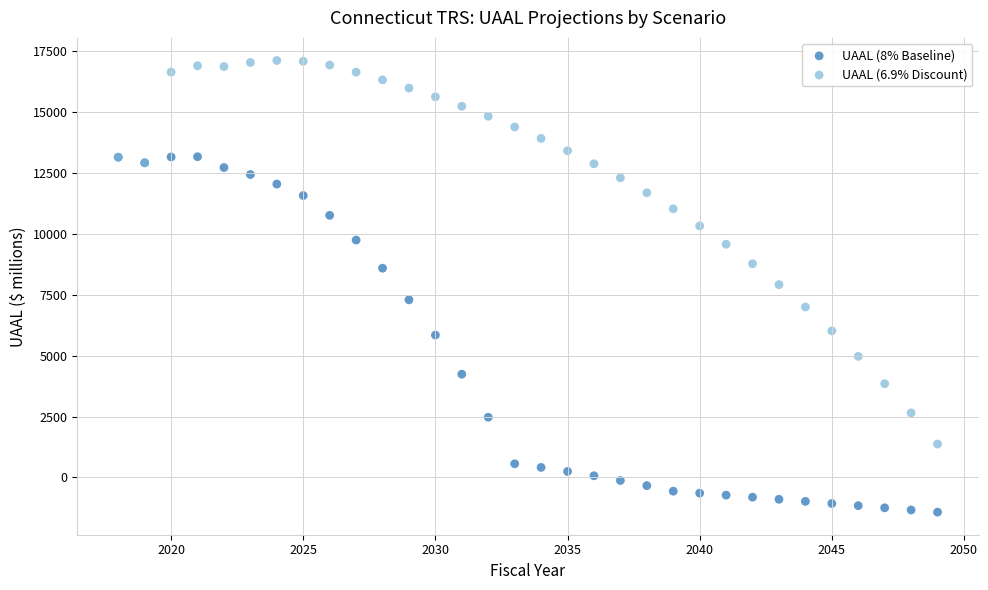

Which series reaches the maximum Y coordinate?

UAAL (6.9% Discount)